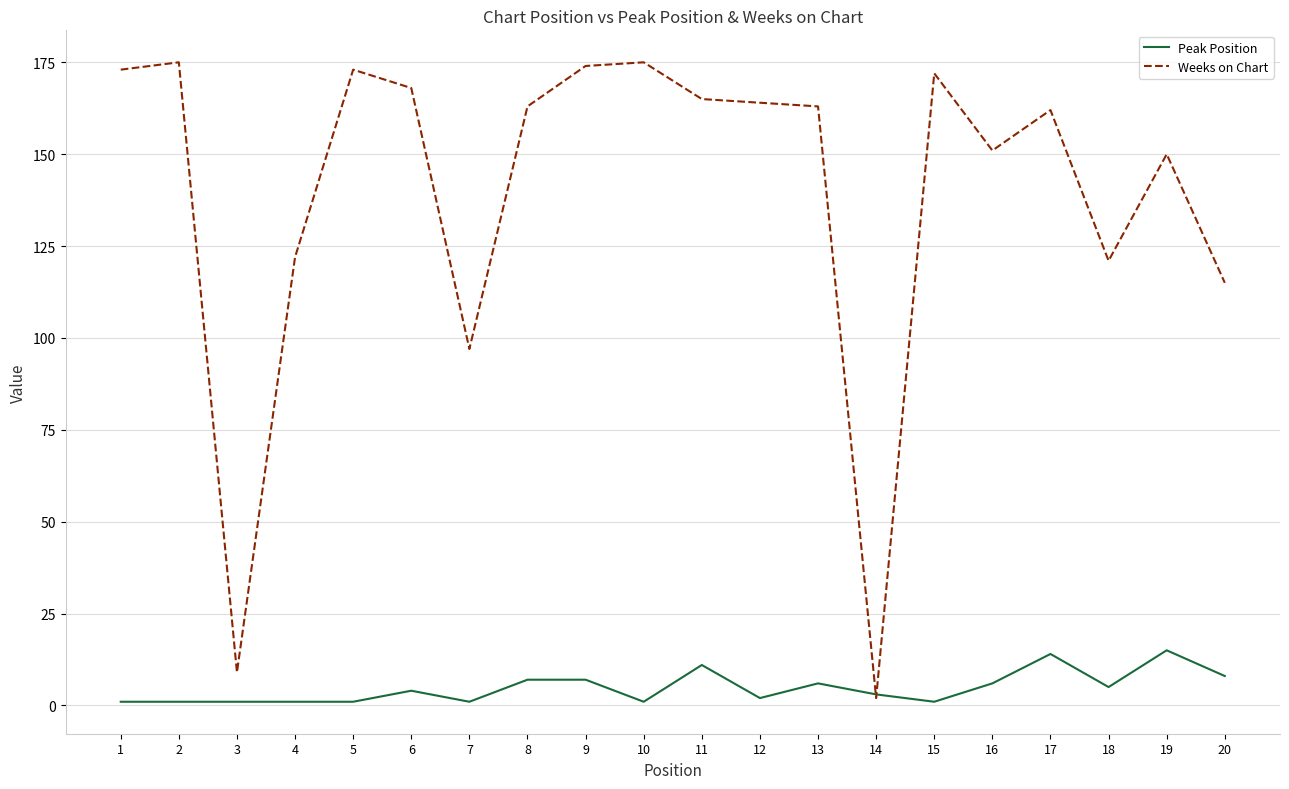

True or false: Weeks on Chart has a value of 58 at 17.

False